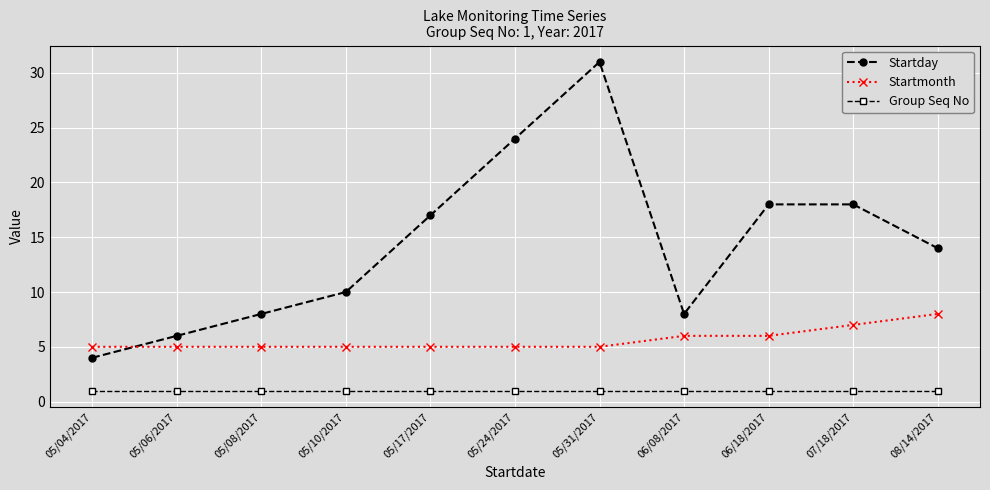

What is the label of the 5th point from the right?

05/31/2017